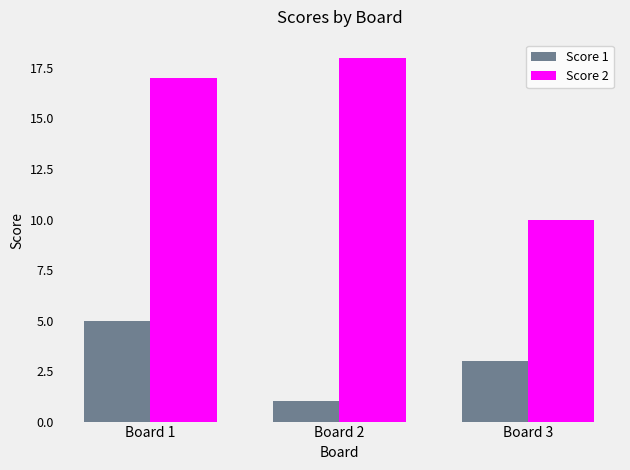

At which category is the sum across all series the highest?

Board 1